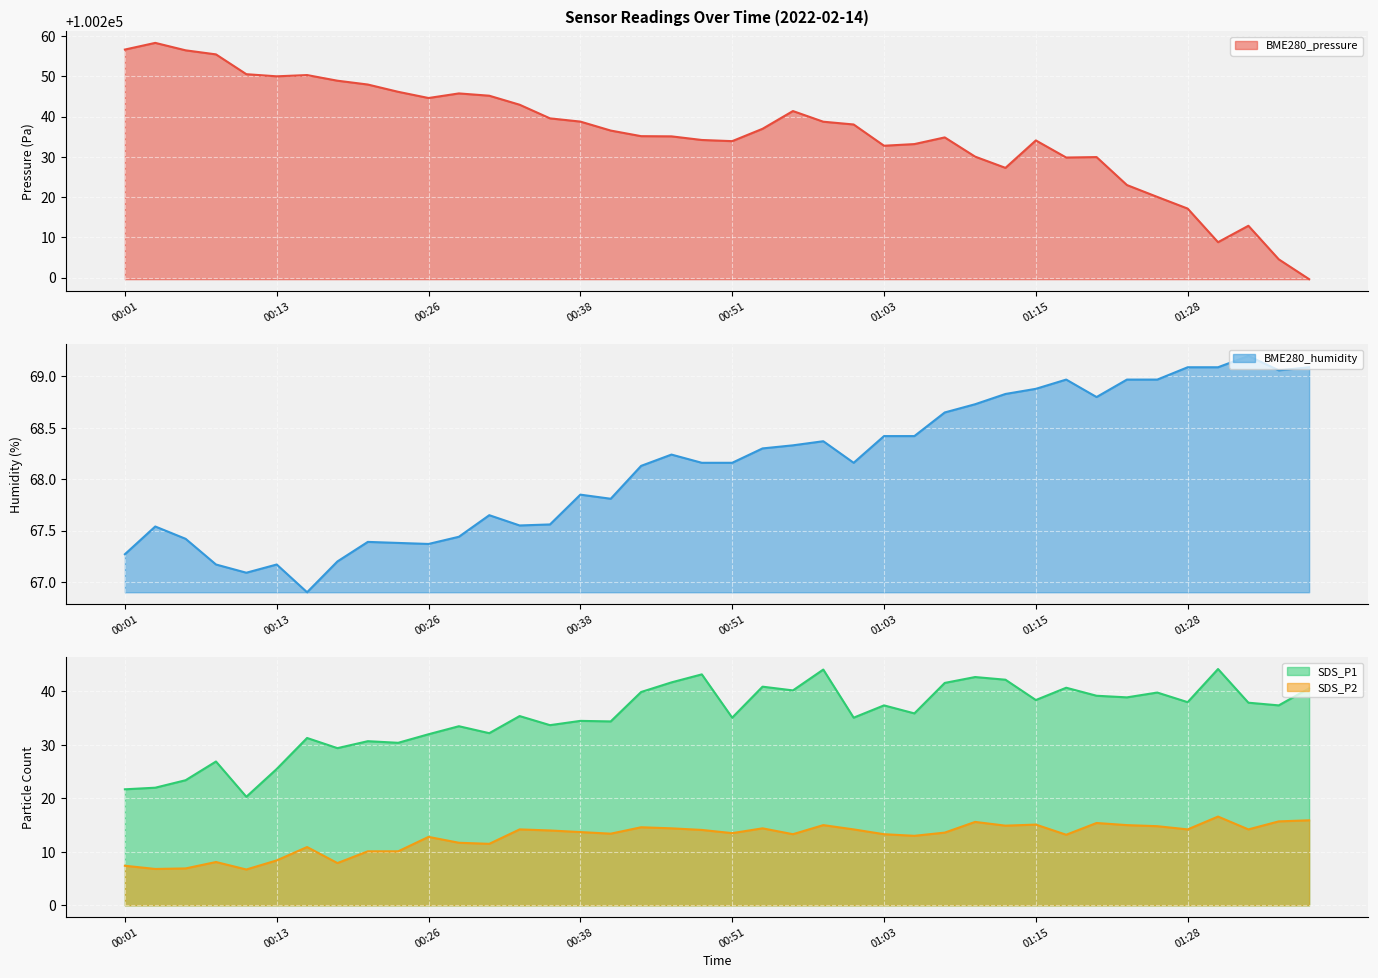

What is the value of the BME280_humidity point at the 3rd from the left?

67.4